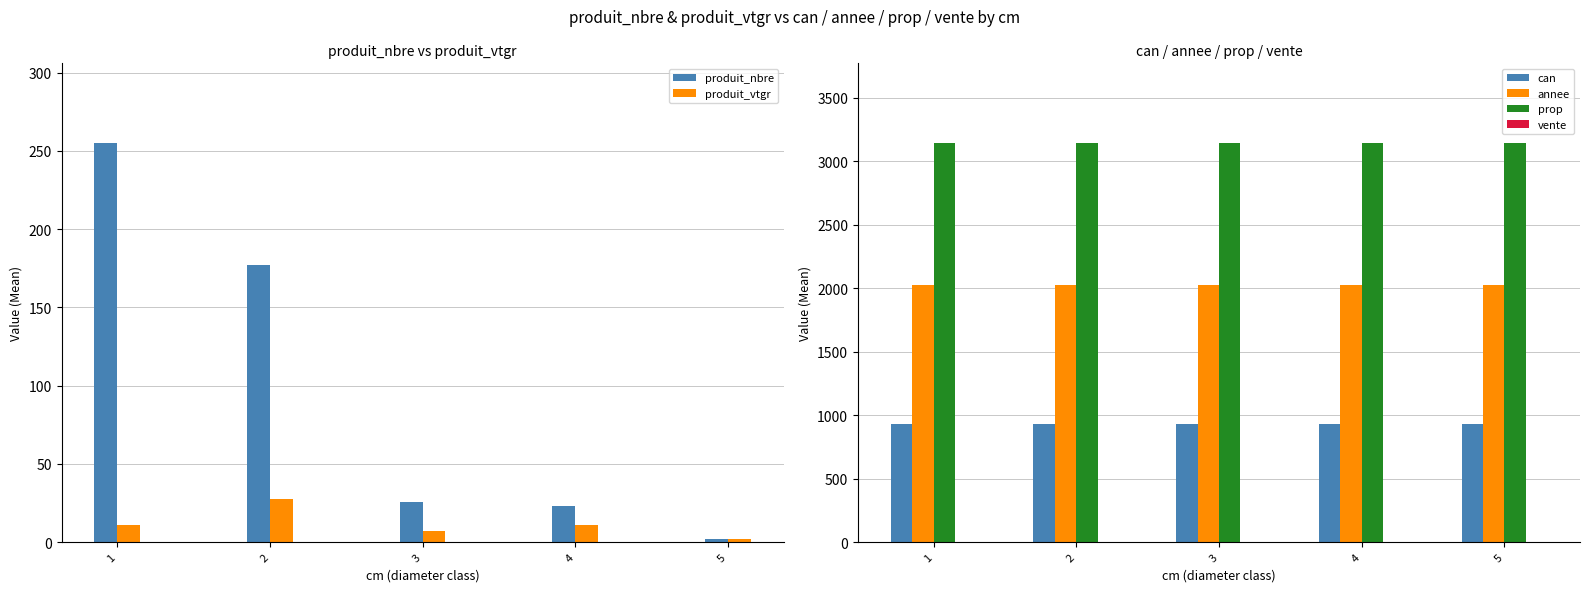

True or false: produit_nbre has a value of 23.0 at 4.

True